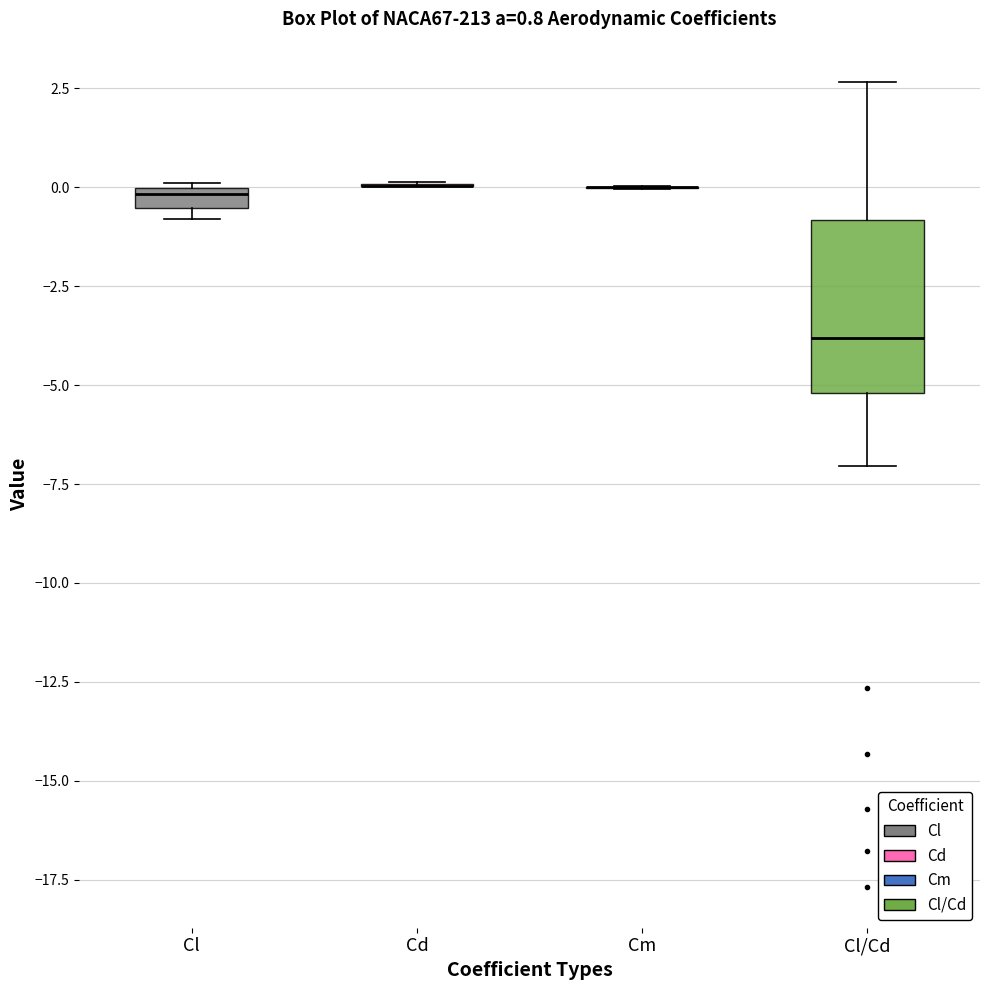

Comparing the boxes themselves (not the whiskers), which one is the tallest?

Cl/Cd